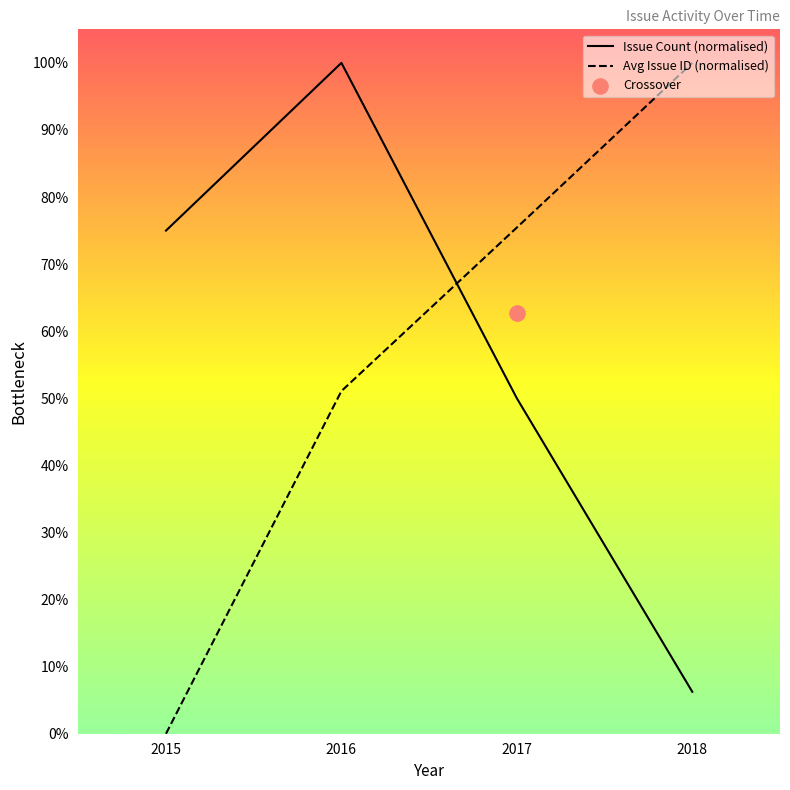

Which series has the largest total across all categories?

Issue Count (normalised)